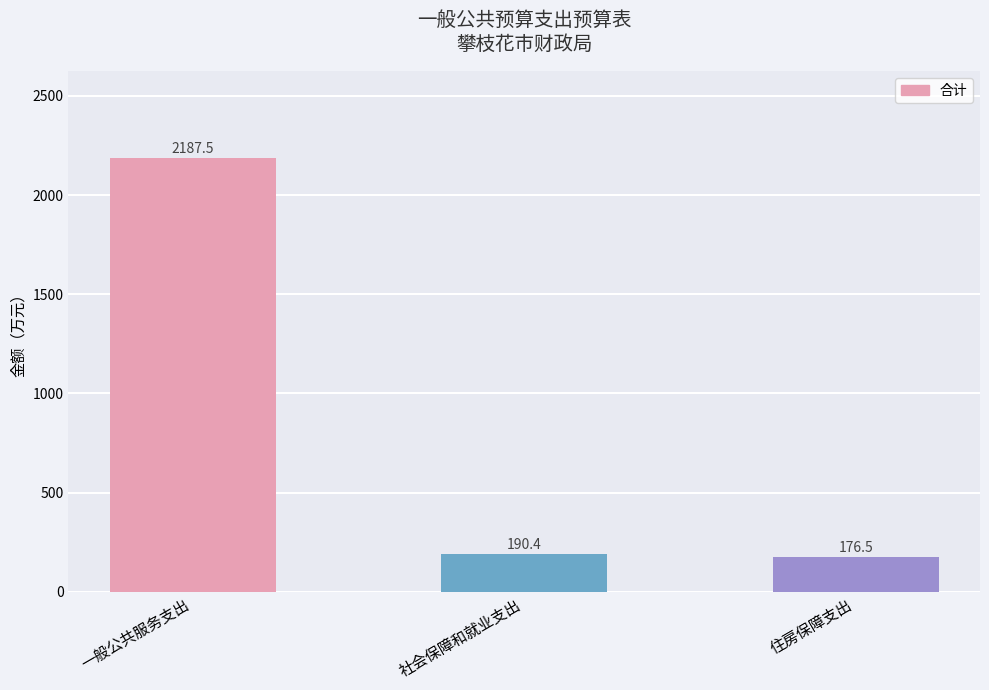

Reading left to right, transcribe all the data shown in this chart.

2187.5	190.4	176.5